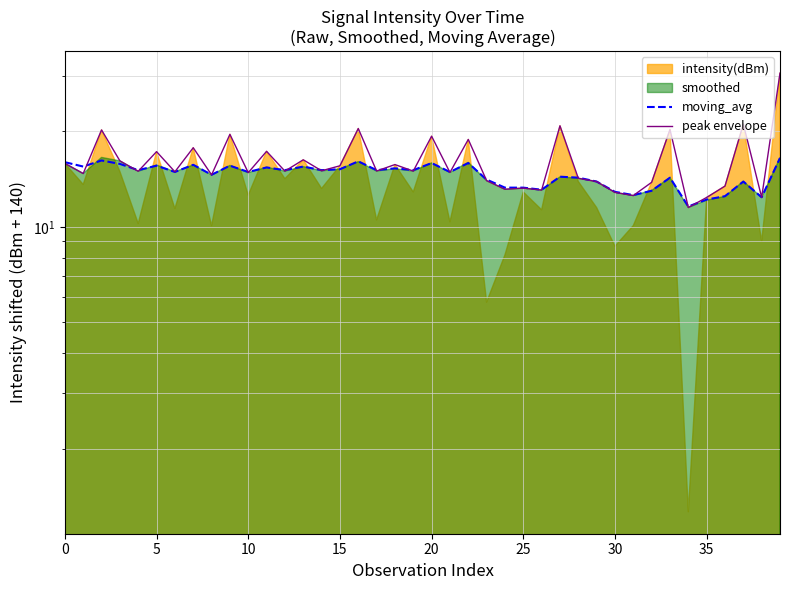

What is the sum of the moving_avg values at 28 and 10?

30.5